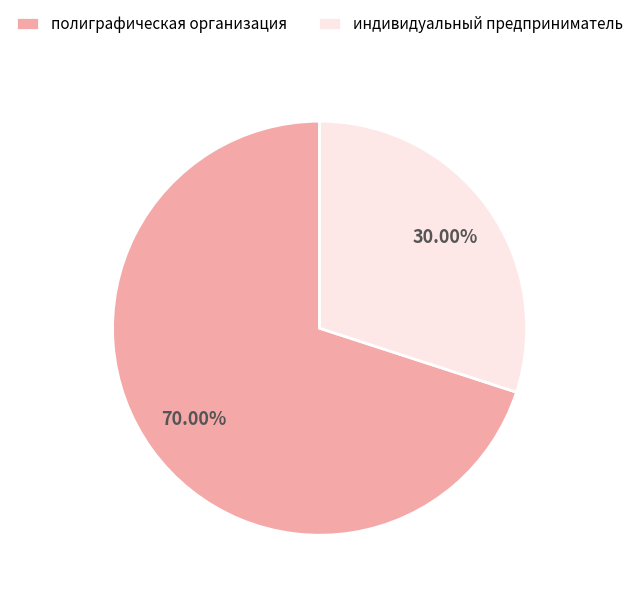

Rank the categories by value from lowest to highest.

индивидуальный предприниматель, полиграфическая организация